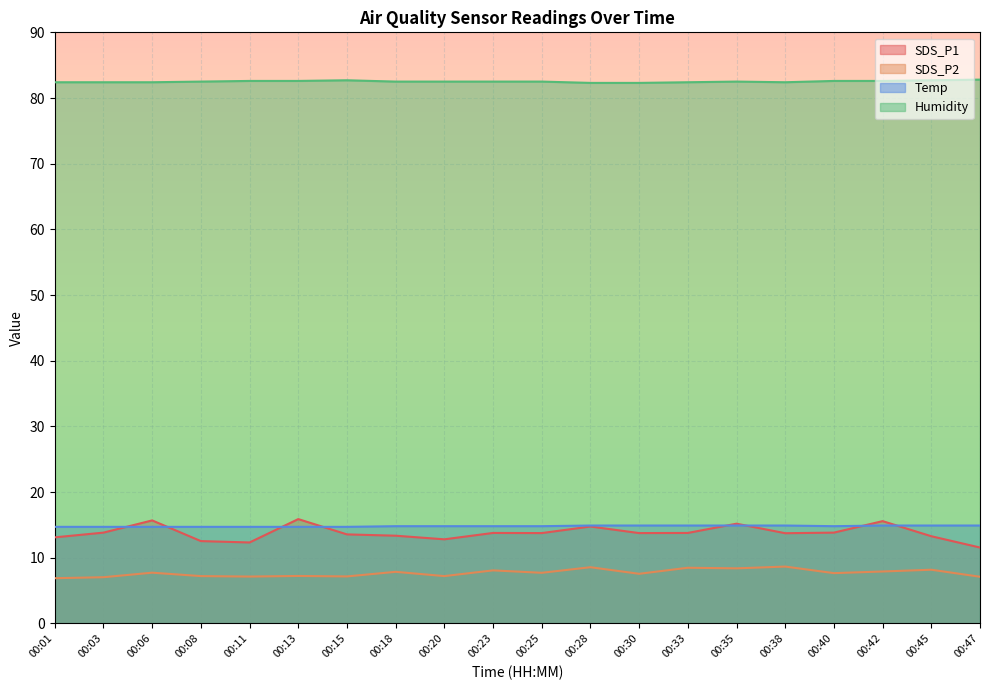

What is the smallest value displayed?

6.9